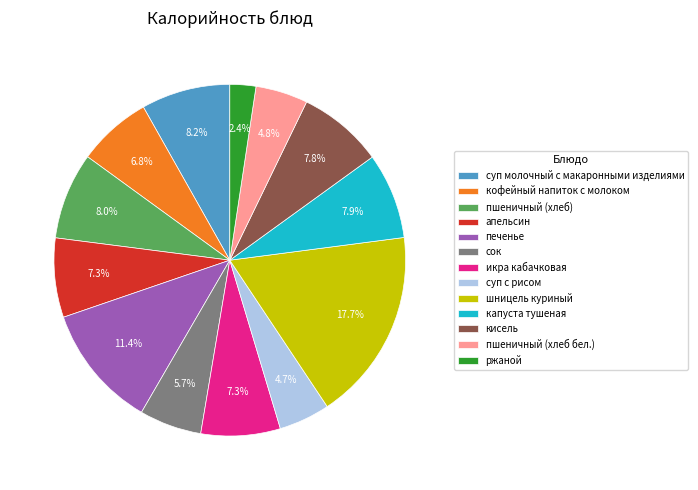

What portion of the pie excludes икра кабачковая?

92.7%